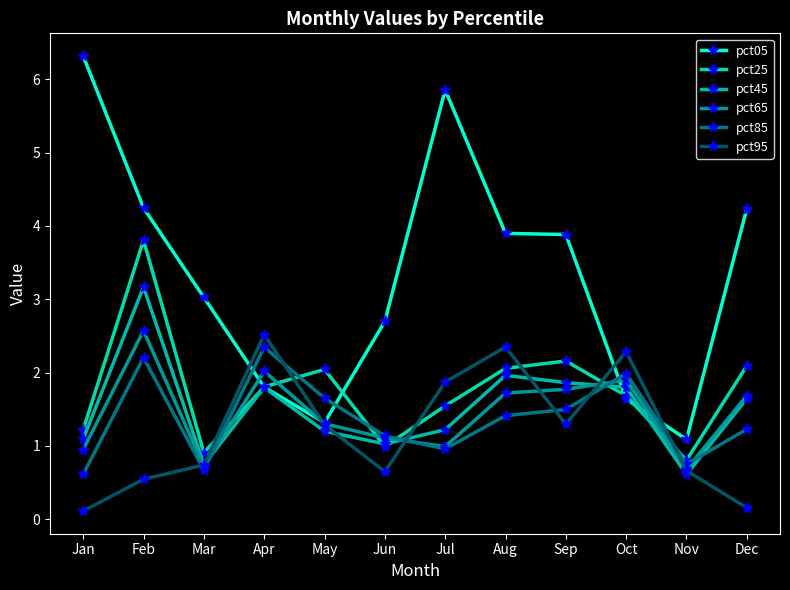

Reading left to right, extract all data points from this chart.

pct05: Jan=6.3	Feb=4.2	Mar=3.0	Apr=1.8	May=1.3	Jun=2.7	Jul=5.9	Aug=3.9	Sep=3.9	Oct=1.6	Nov=1.1	Dec=4.2
pct25: Jan=1.2	Feb=3.8	Mar=0.9	Apr=1.8	May=2.0	Jun=1.0	Jul=1.5	Aug=2.1	Sep=2.2	Oct=1.7	Nov=0.8	Dec=2.1
pct45: Jan=1.1	Feb=3.2	Mar=0.7	Apr=1.8	May=1.2	Jun=1.0	Jul=1.2	Aug=2.0	Sep=1.9	Oct=1.8	Nov=0.6	Dec=1.6
pct65: Jan=0.9	Feb=2.6	Mar=0.7	Apr=2.0	May=1.3	Jun=1.1	Jul=1.0	Aug=1.7	Sep=1.8	Oct=1.9	Nov=0.7	Dec=1.7
pct85: Jan=0.6	Feb=2.2	Mar=0.7	Apr=2.3	May=1.7	Jun=1.1	Jul=1.0	Aug=1.4	Sep=1.5	Oct=2.0	Nov=0.7	Dec=1.2
pct95: Jan=0.1	Feb=0.5	Mar=0.7	Apr=2.5	May=1.3	Jun=0.6	Jul=1.9	Aug=2.3	Sep=1.3	Oct=2.3	Nov=0.7	Dec=0.2